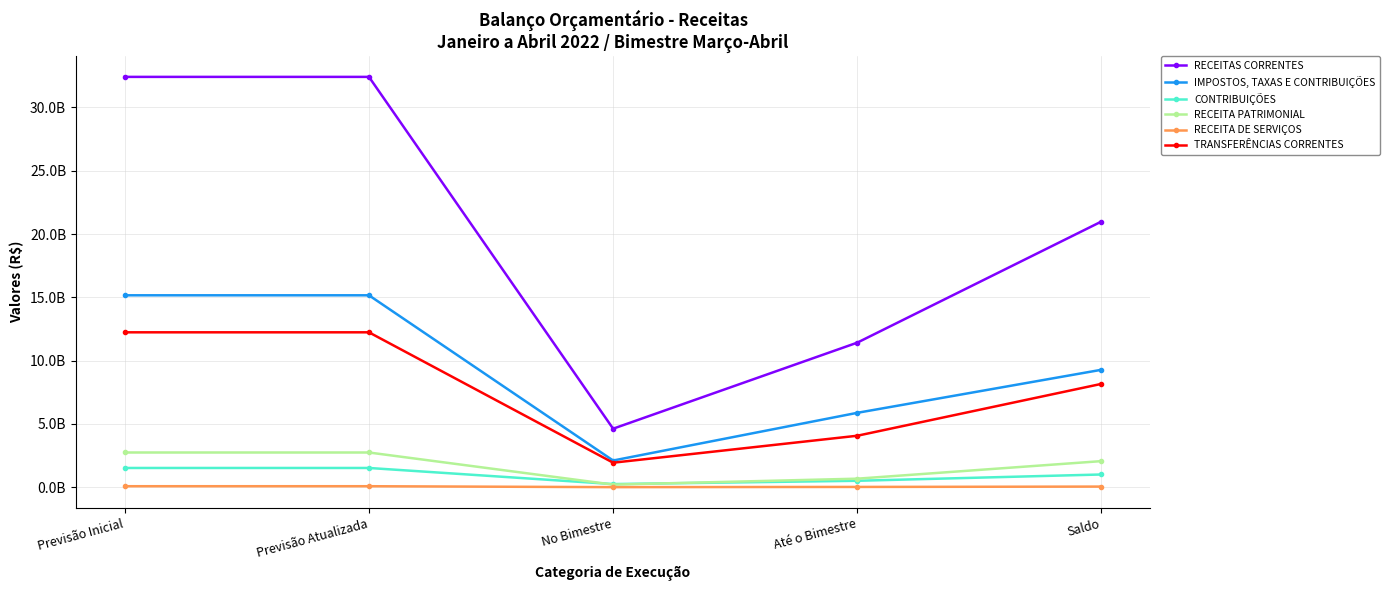

What is the approximate value of CONTRIBUIÇÕES at Previsão Atualizada?

1526274658.0